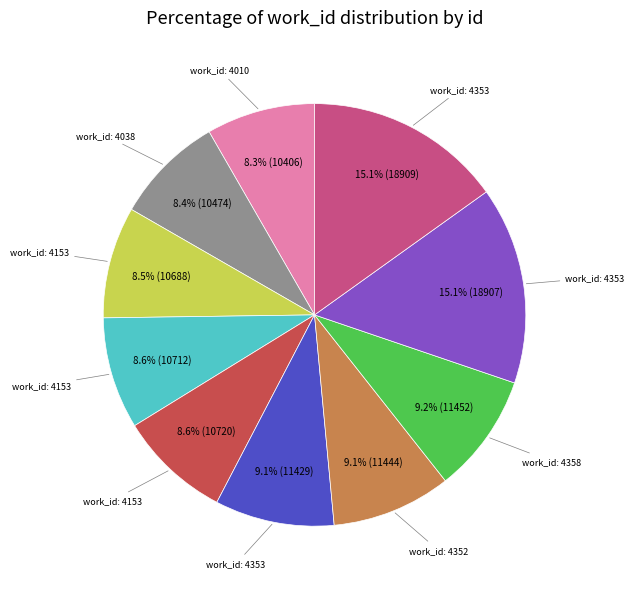

Does any single category account for the majority?

No